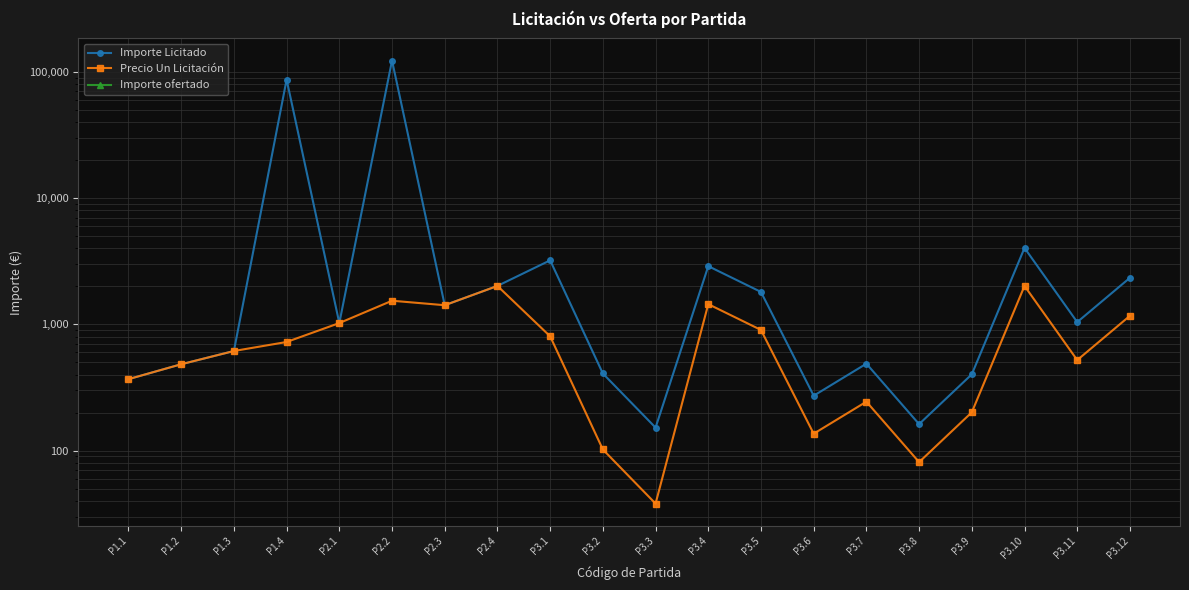

What is the greatest value displayed?

123120